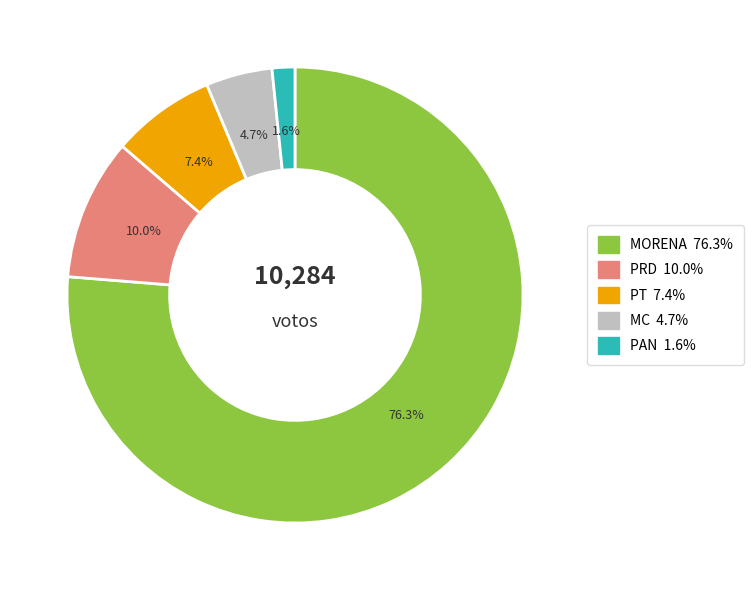

Which slice is the largest?

MORENA